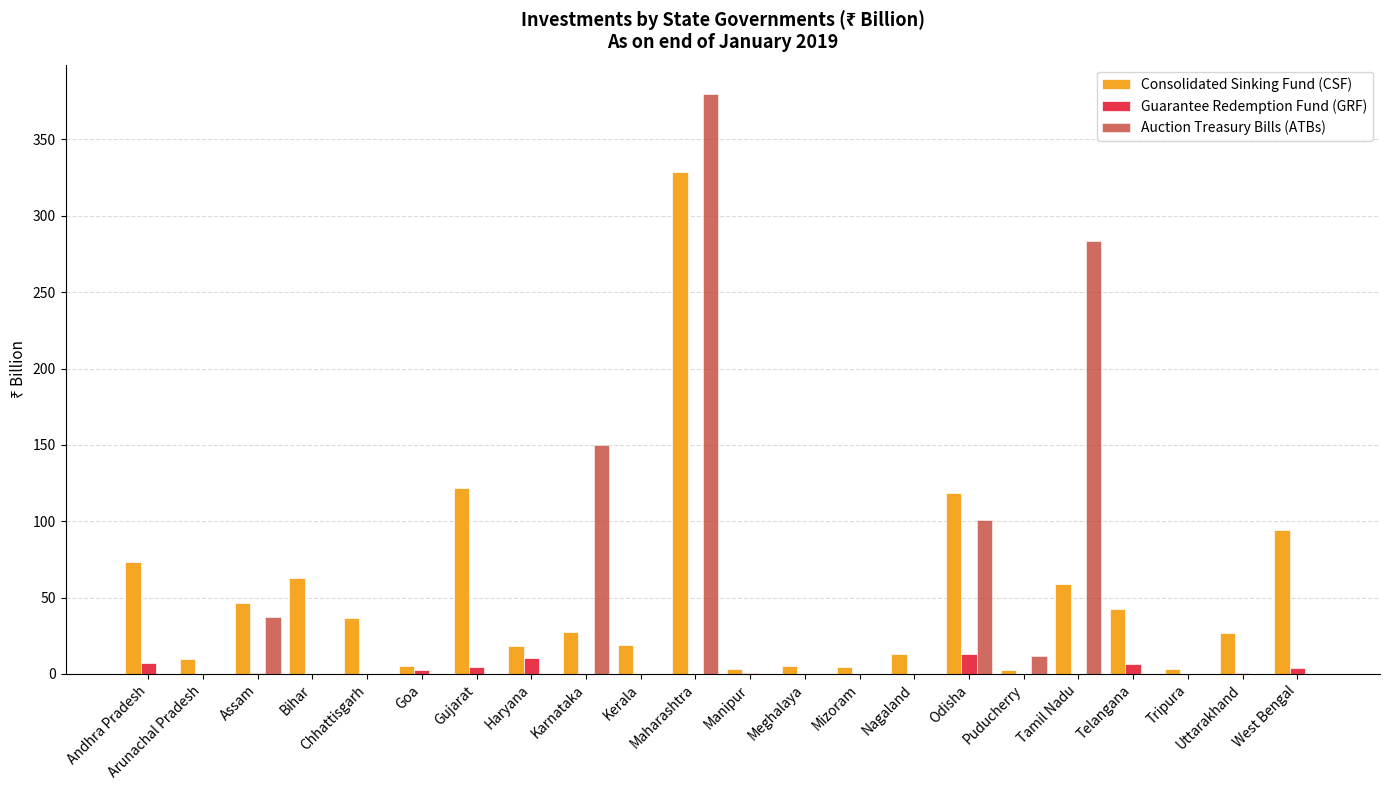

Is the value of Consolidated Sinking Fund (CSF) at Arunachal Pradesh greater than the value of Auction Treasury Bills (ATBs) at Bihar?

Yes